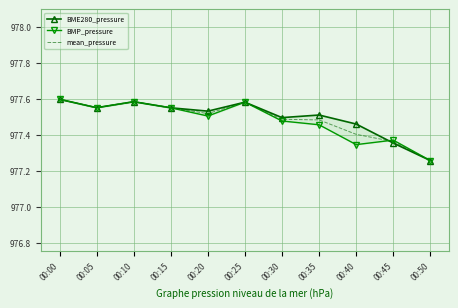

Reading right to left, list all the values displayed in this chart.

BME280_pressure: 00:50=977.3	00:45=977.4	00:40=977.5	00:35=977.5	00:30=977.5	00:25=977.6	00:20=977.5	00:15=977.5	00:10=977.6	00:05=977.5	00:00=977.6
BMP_pressure: 00:50=977.3	00:45=977.4	00:40=977.3	00:35=977.5	00:30=977.5	00:25=977.6	00:20=977.5	00:15=977.5	00:10=977.6	00:05=977.5	00:00=977.6
mean_pressure: 00:50=977.3	00:45=977.4	00:40=977.4	00:35=977.5	00:30=977.5	00:25=977.6	00:20=977.5	00:15=977.5	00:10=977.6	00:05=977.5	00:00=977.6